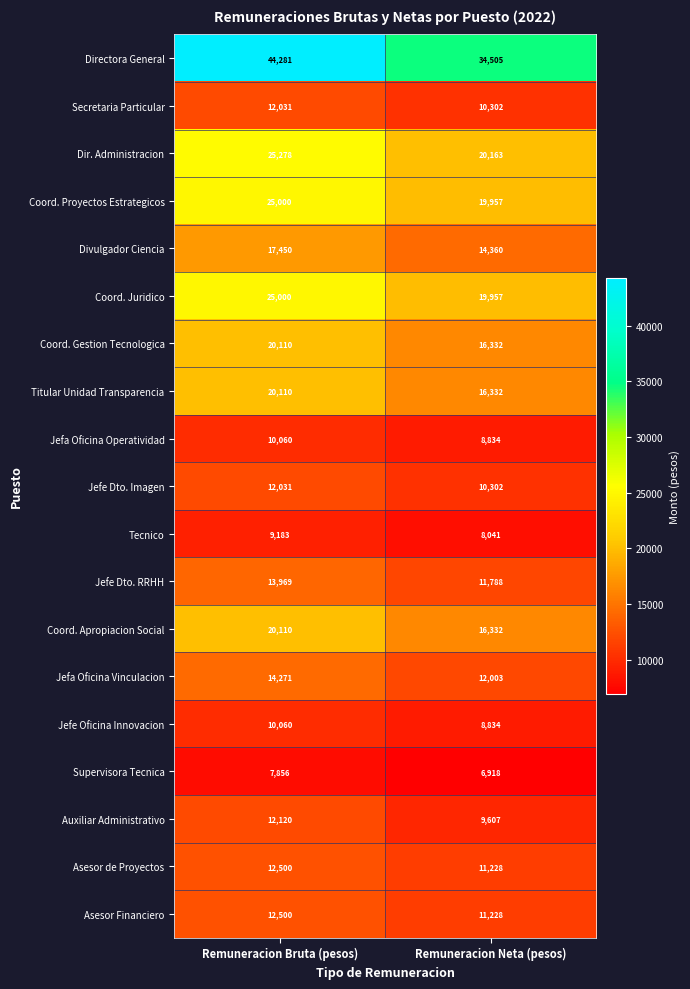

The Secretaria Particular series shows 2479 at Remuneracion Neta (pesos). True or false?

False